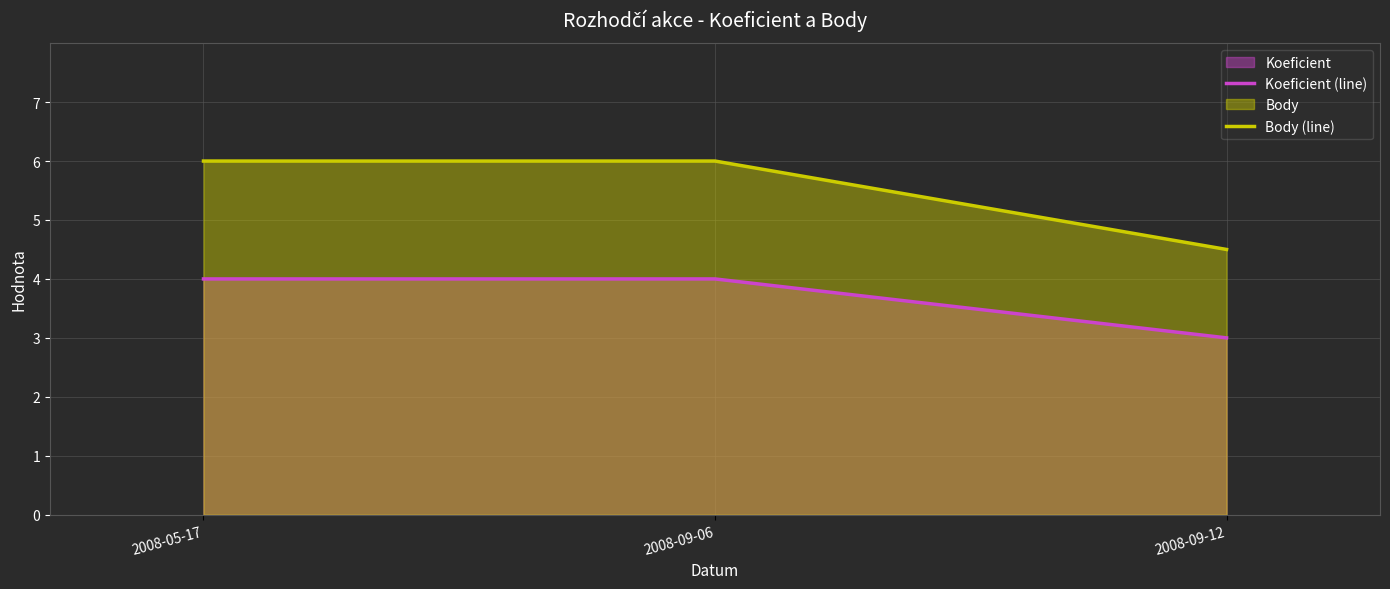

Rank the series by their average value, from highest to lowest.

Body (line), Koeficient (line)